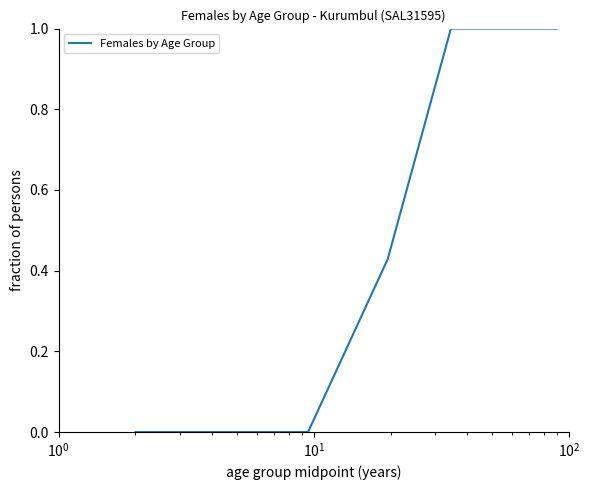

What is the greatest value displayed?

1.0